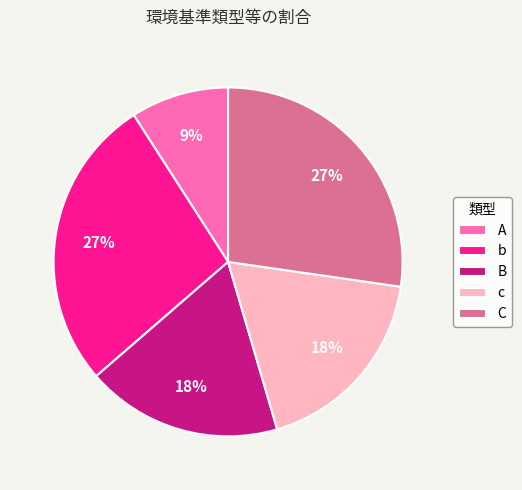

Which slice is the smallest?

A